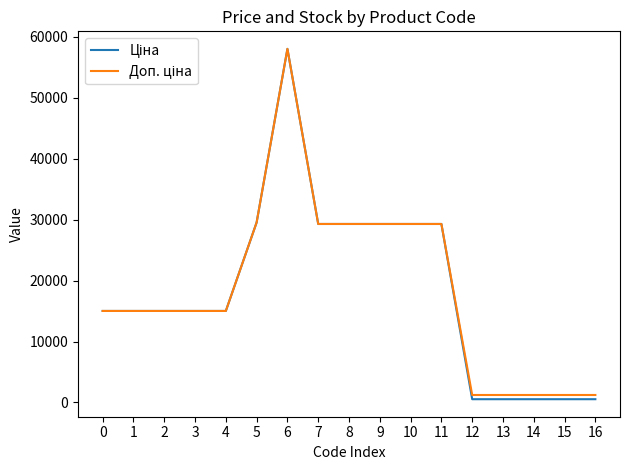

At which category is the sum across all series the highest?

6